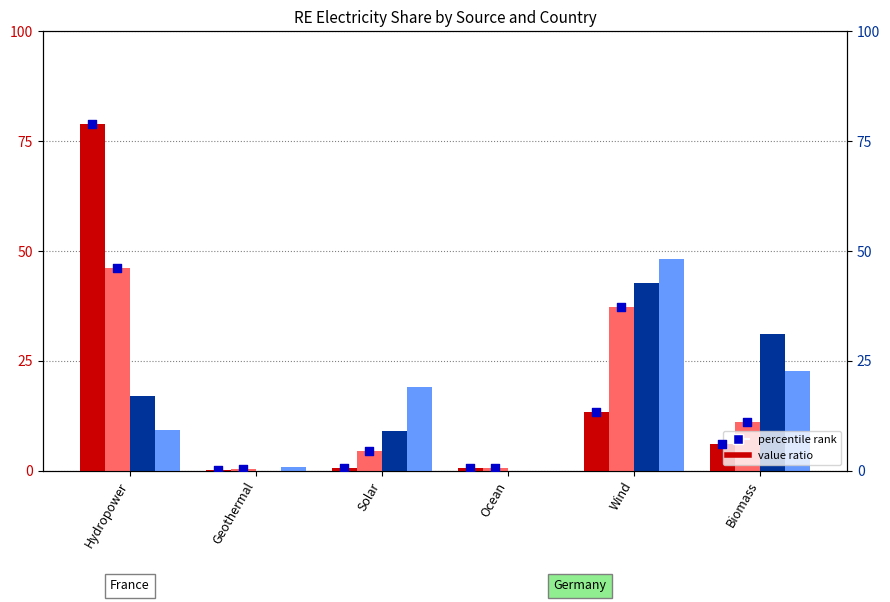

Which series has the largest total across all categories?

France 2010